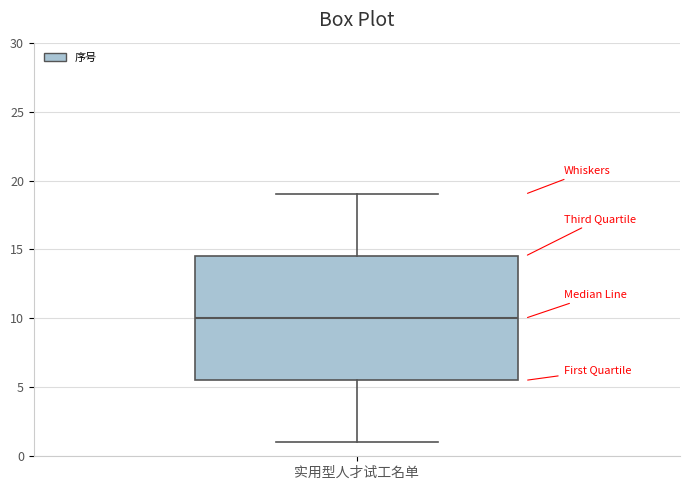

Read this box plot against the y-axis: the position of the median line, the range covered by the box, and the ends of both whiskers. The values are not printed on the chart, so give them approximately, as read against the axis.

median 10.0, box 5.5 to 14.5, whiskers 1.0 to 19.0